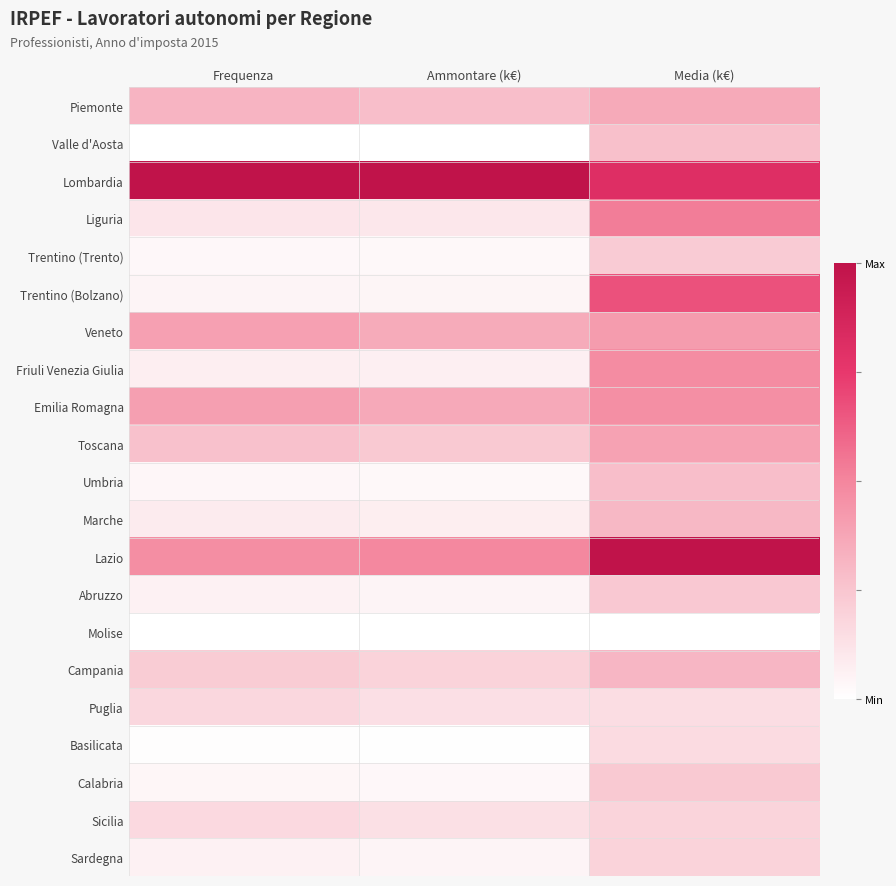

Reading left to right, extract all data points from this chart.

Piemonte: Frequenza=0.3	Ammontare (k€)=0.3	Media (k€)=0.4
Valle d'Aosta: Frequenza=0.0	Ammontare (k€)=0.0	Media (k€)=0.3
Lombardia: Frequenza=1.0	Ammontare (k€)=1.0	Media (k€)=0.8
Liguria: Frequenza=0.1	Ammontare (k€)=0.1	Media (k€)=0.5
Trentino (Trento): Frequenza=0.0	Ammontare (k€)=0.0	Media (k€)=0.2
Trentino (Bolzano): Frequenza=0.0	Ammontare (k€)=0.0	Media (k€)=0.7
Veneto: Frequenza=0.4	Ammontare (k€)=0.4	Media (k€)=0.4
Friuli Venezia Giulia: Frequenza=0.1	Ammontare (k€)=0.1	Media (k€)=0.5
Emilia Romagna: Frequenza=0.4	Ammontare (k€)=0.4	Media (k€)=0.5
Toscana: Frequenza=0.3	Ammontare (k€)=0.2	Media (k€)=0.4
Umbria: Frequenza=0.0	Ammontare (k€)=0.0	Media (k€)=0.3
Marche: Frequenza=0.1	Ammontare (k€)=0.1	Media (k€)=0.3
Lazio: Frequenza=0.5	Ammontare (k€)=0.5	Media (k€)=1.0
Abruzzo: Frequenza=0.1	Ammontare (k€)=0.1	Media (k€)=0.2
Molise: Frequenza=0.0	Ammontare (k€)=0.0	Media (k€)=0.0
Campania: Frequenza=0.2	Ammontare (k€)=0.2	Media (k€)=0.3
Puglia: Frequenza=0.2	Ammontare (k€)=0.1	Media (k€)=0.1
Basilicata: Frequenza=0.0	Ammontare (k€)=0.0	Media (k€)=0.2
Calabria: Frequenza=0.0	Ammontare (k€)=0.0	Media (k€)=0.2
Sicilia: Frequenza=0.2	Ammontare (k€)=0.1	Media (k€)=0.2
Sardegna: Frequenza=0.1	Ammontare (k€)=0.1	Media (k€)=0.2